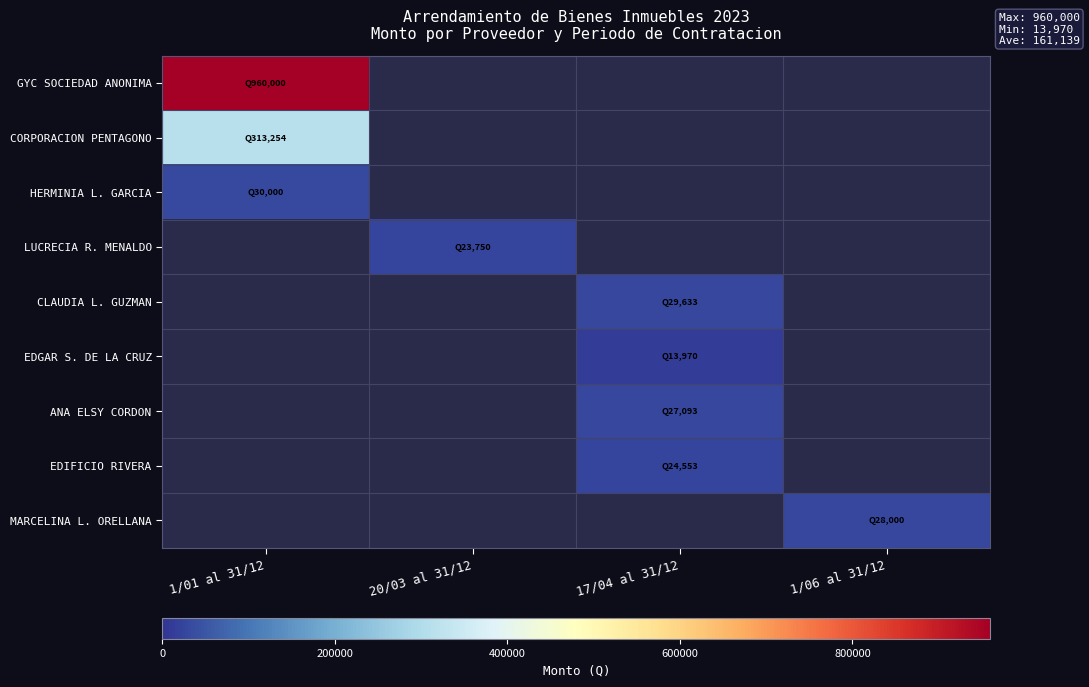

At how many categories does at least one series exceed 915316?

1